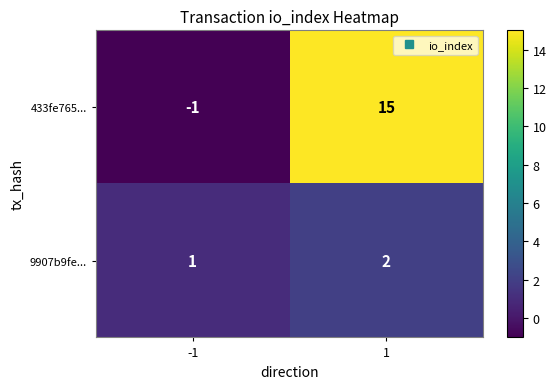

True or false: 9907b9fe... has a value of 1 at -1.

True